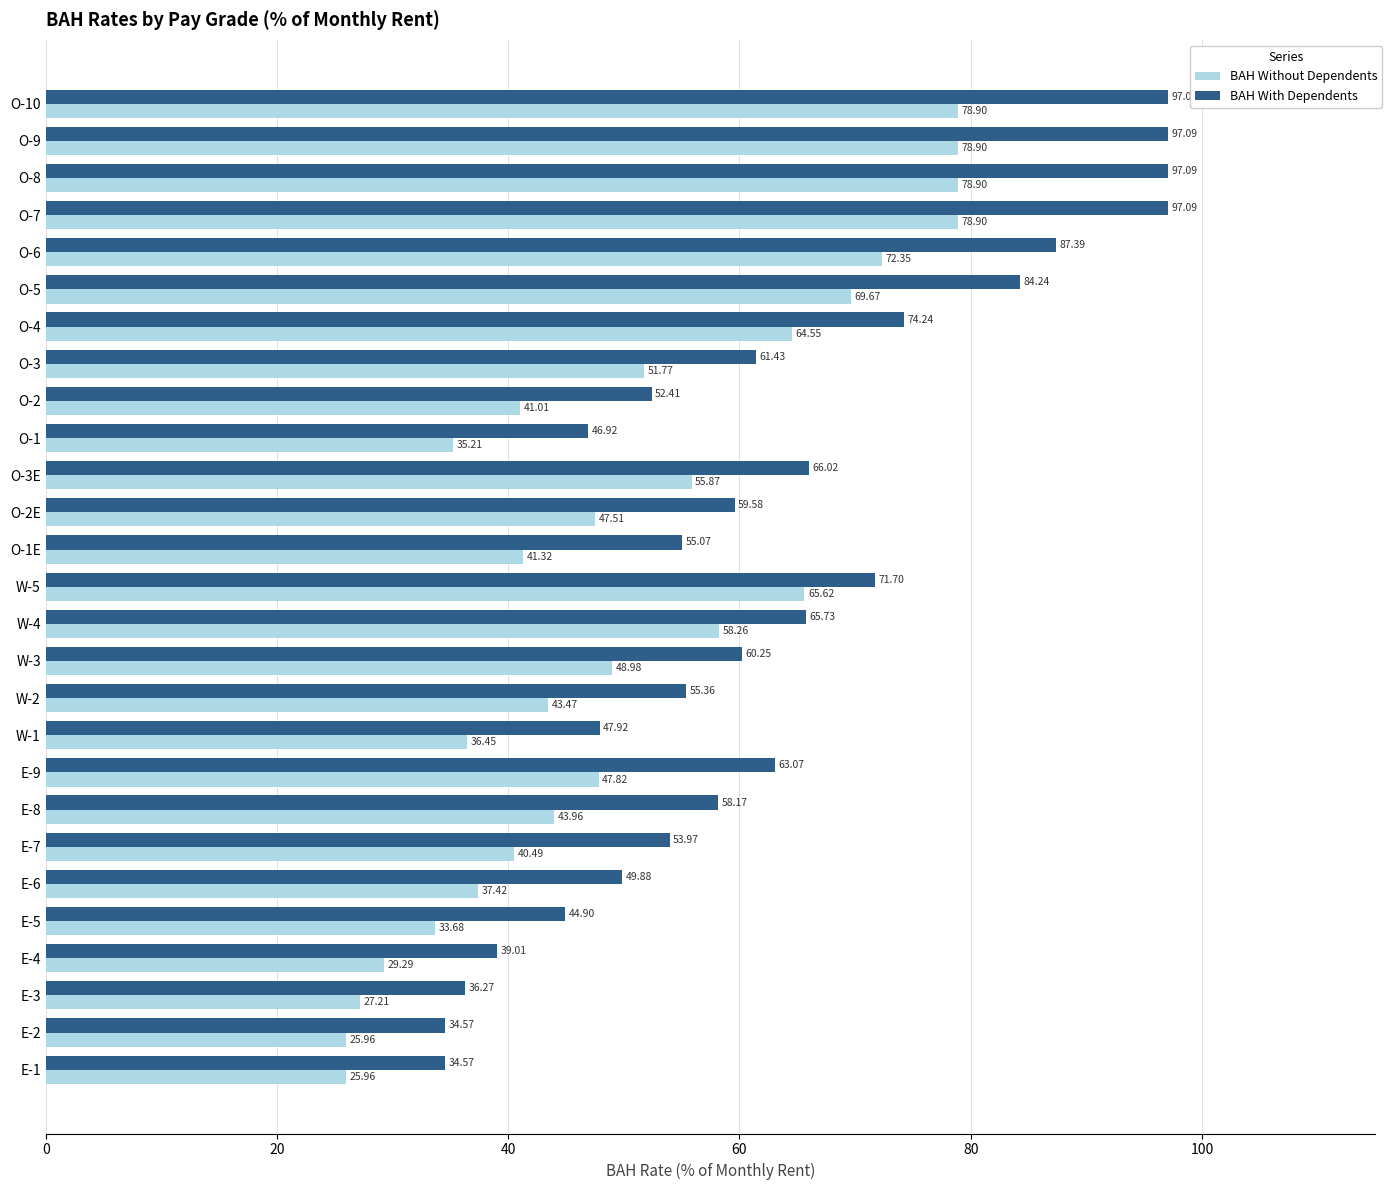

What is the difference between the BAH Without Dependents values at E-7 and E-5?

6.8